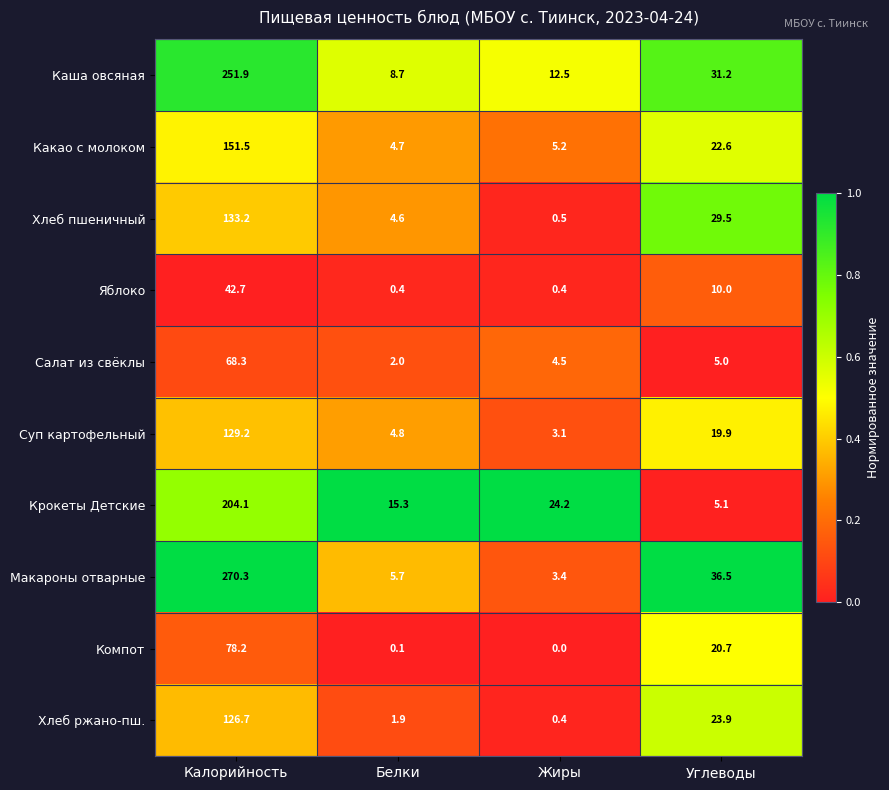

Rank the series by their maximum value, from lowest to highest.

Яблоко, Салат из свёклы, Компот, Хлеб ржано-пш., Суп картофельный, Хлеб пшеничный, Какао с молоком, Крокеты Детские, Каша овсяная, Макароны отварные